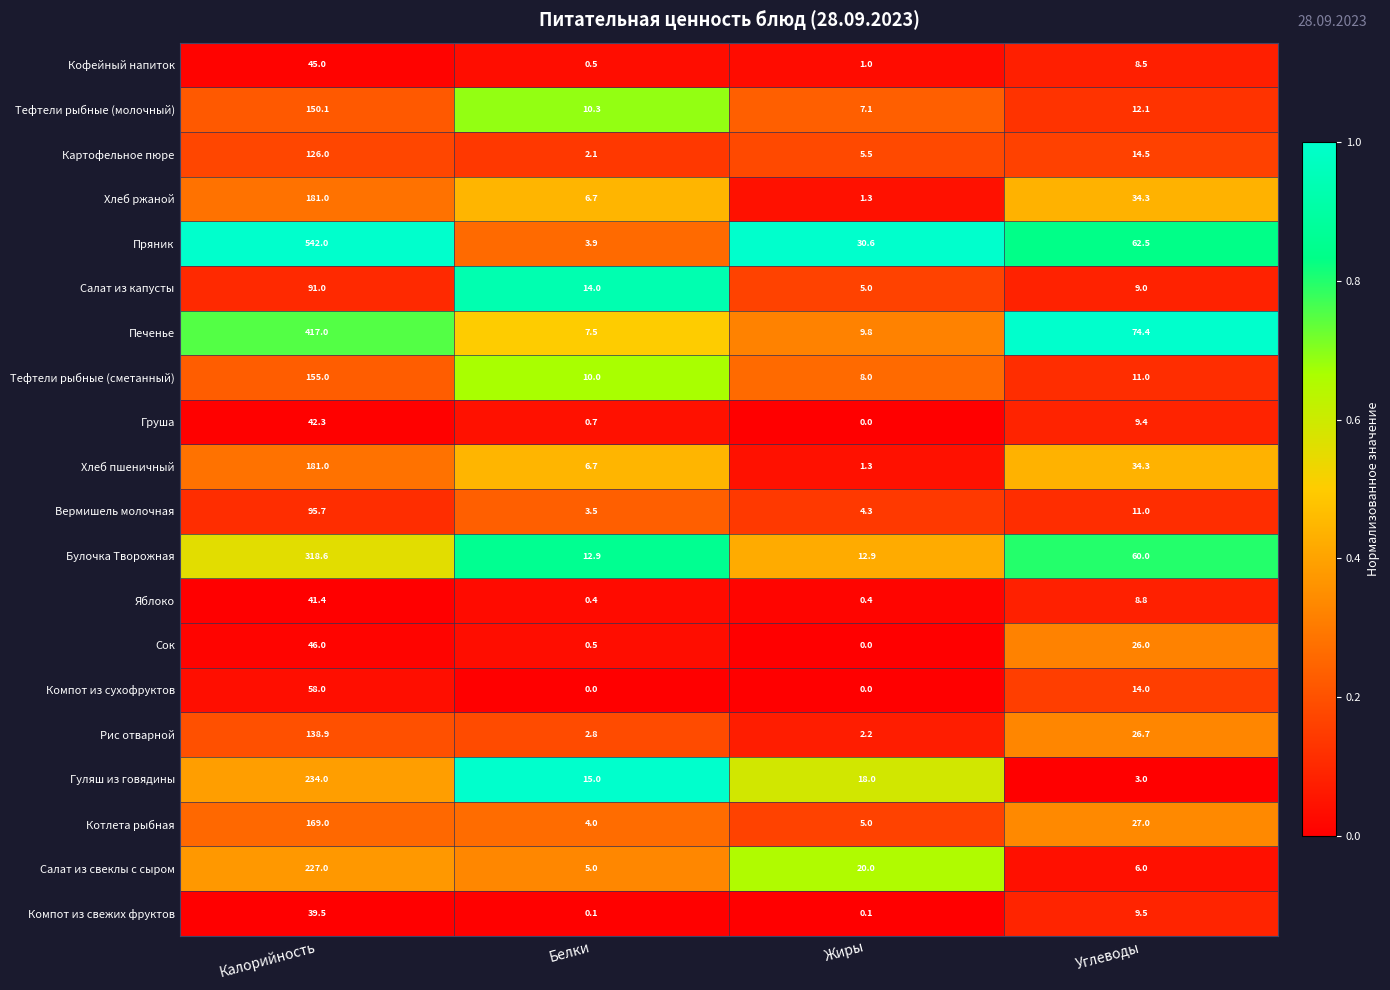

What is the difference between the maximum and minimum values in the Груша series?

42.3